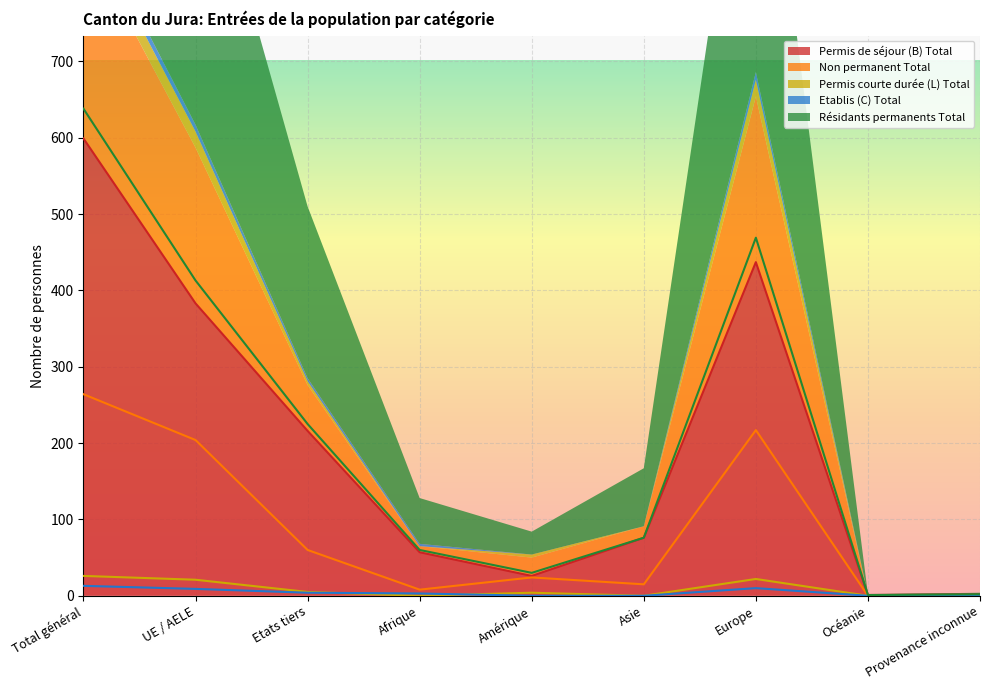

True or false: Permis de séjour (B) Total has a value of 2 at Provenance inconnue.

True